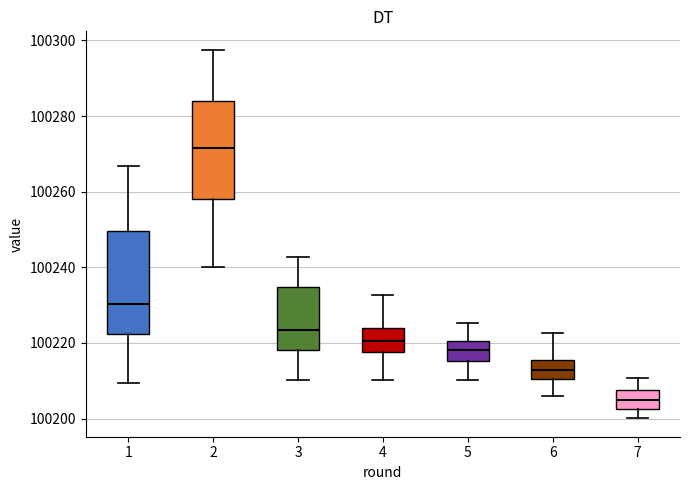

Reading left to right, transcribe this box plot: for each box, give where its median line is, the range the box spans, and where its two whiskers end, as read against the y-axis. The values are not printed on the chart, so give them approximately, as read against the axis.

1: median 100230, box 100222 to 100250, whiskers 100210 to 100266
2: median 100272, box 100258 to 100284, whiskers 100240 to 100298
3: median 100224, box 100218 to 100234, whiskers 100210 to 100242
4: median 100220, box 100218 to 100224, whiskers 100210 to 100232
5: median 100218, box 100216 to 100220, whiskers 100210 to 100226
6: median 100212, box 100210 to 100216, whiskers 100206 to 100222
7: median 100204, box 100202 to 100208, whiskers 100200 to 100210